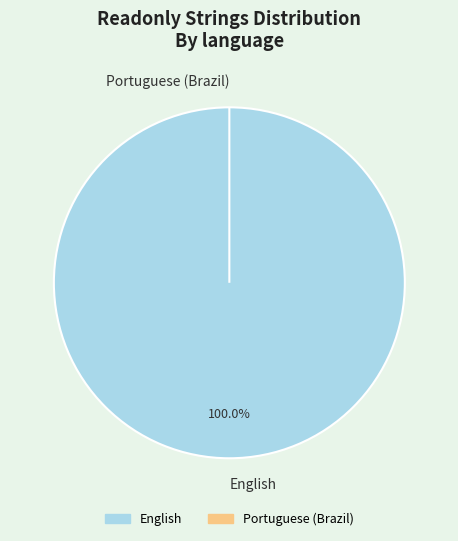

Does English represent more than half of the total?

Yes